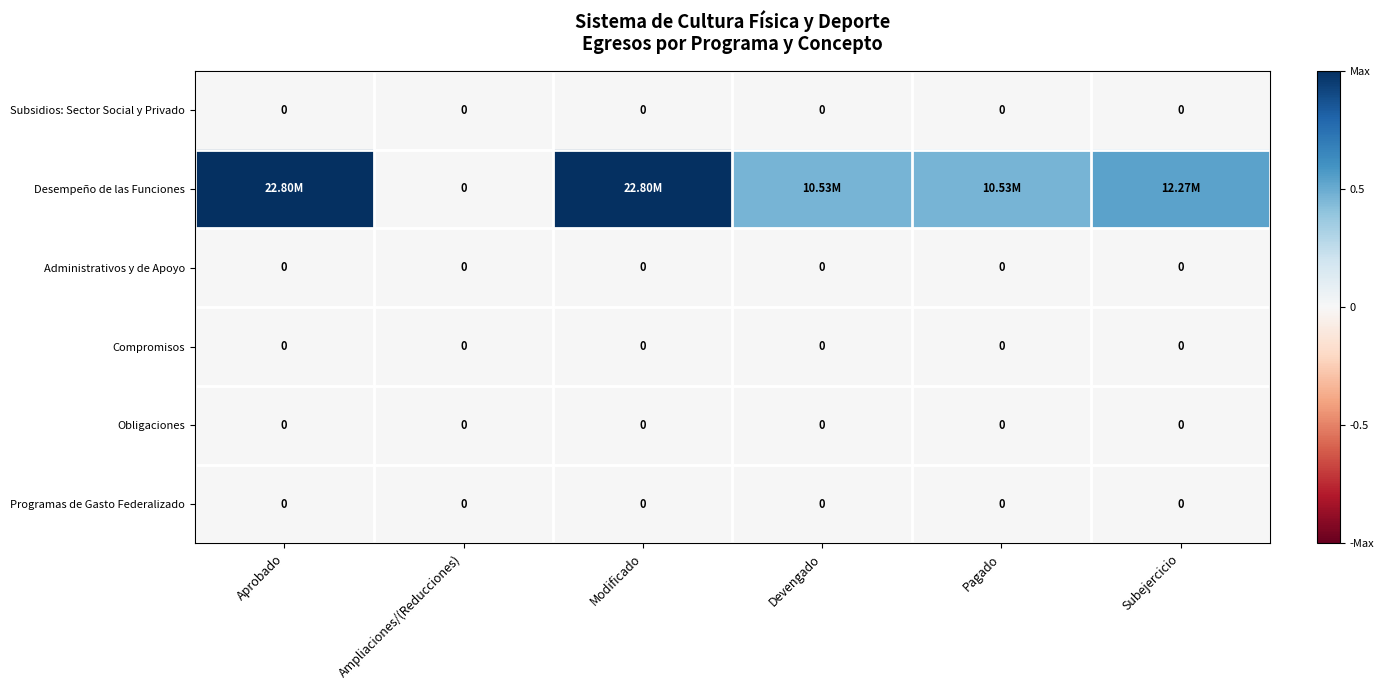

The Obligaciones series shows 0.0 at Devengado. True or false?

True